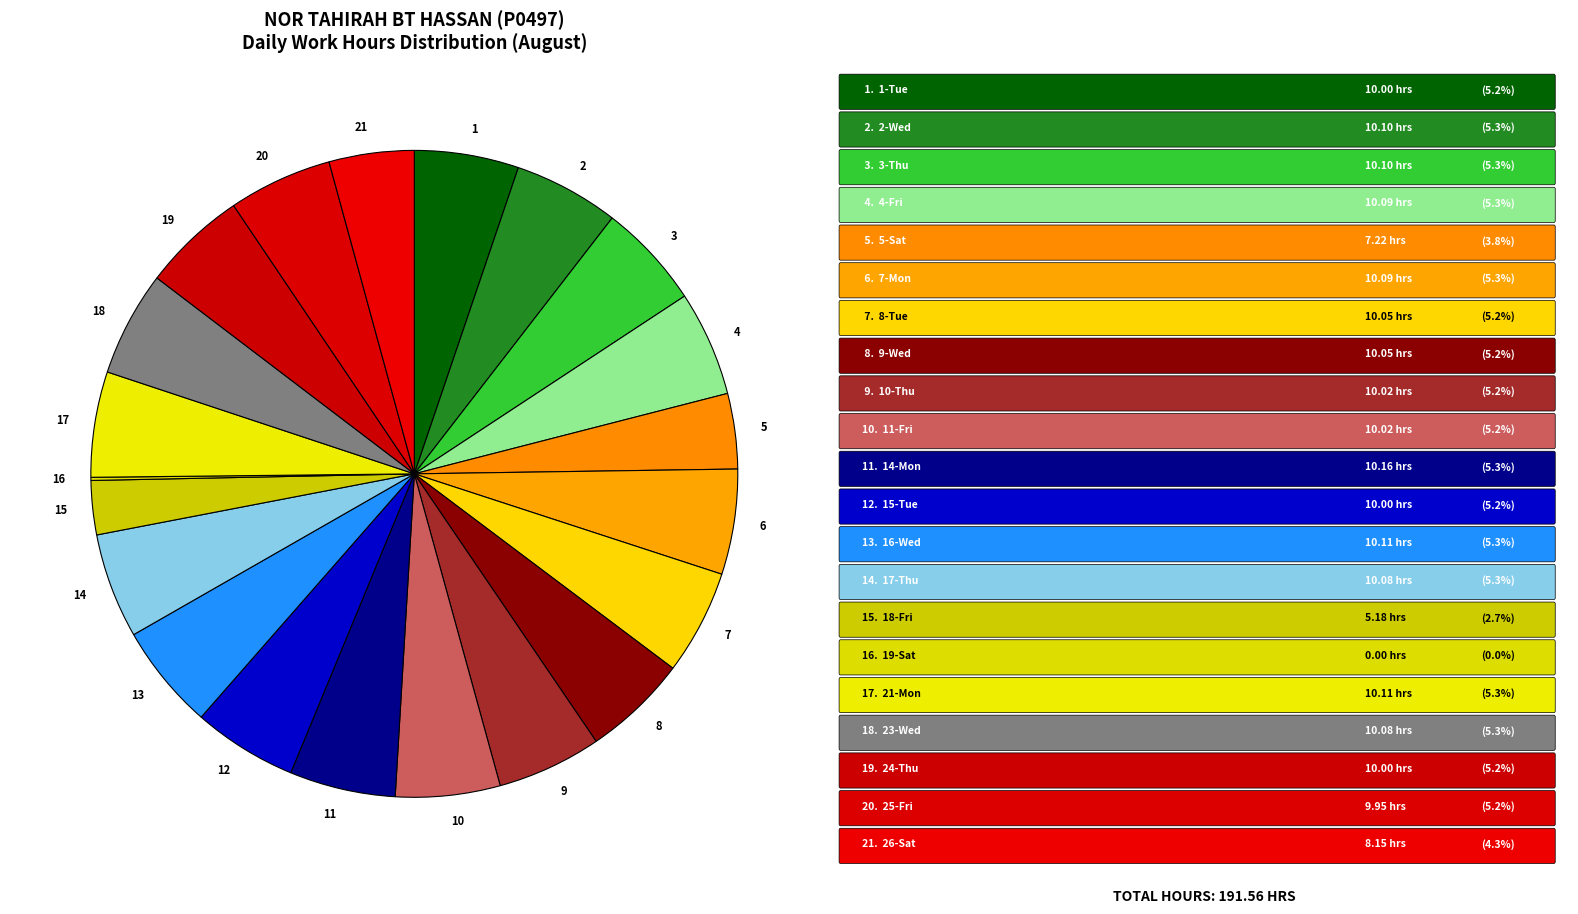

What is the ratio of the value at 15 to the value at 8?

0.5